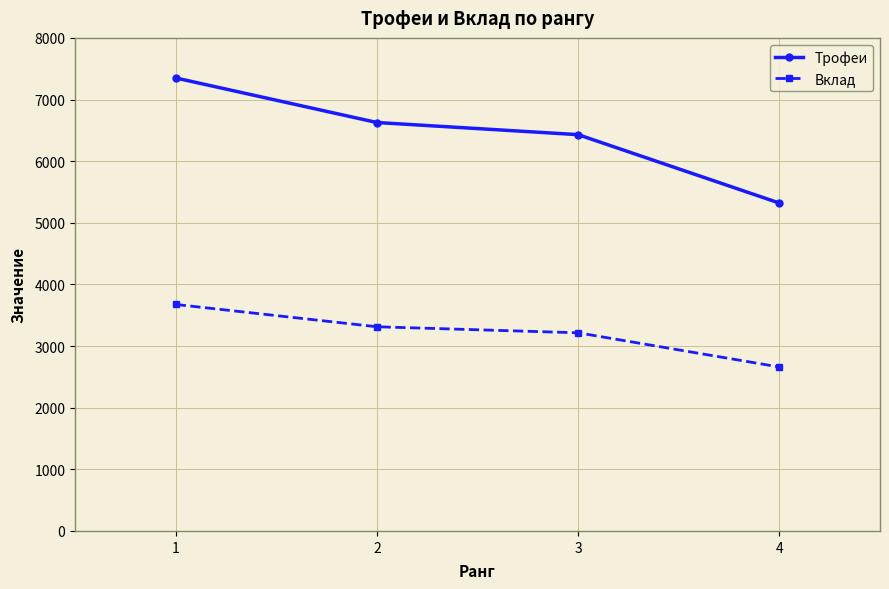

Which series changed the most between 3 and 4?

Трофеи